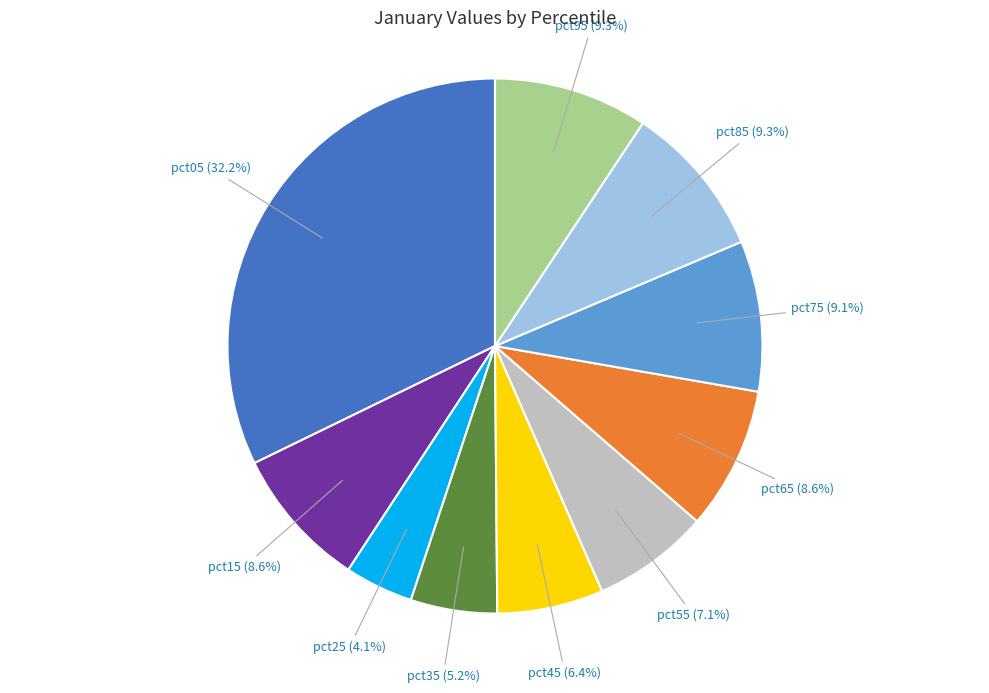

Does any single category account for the majority?

No